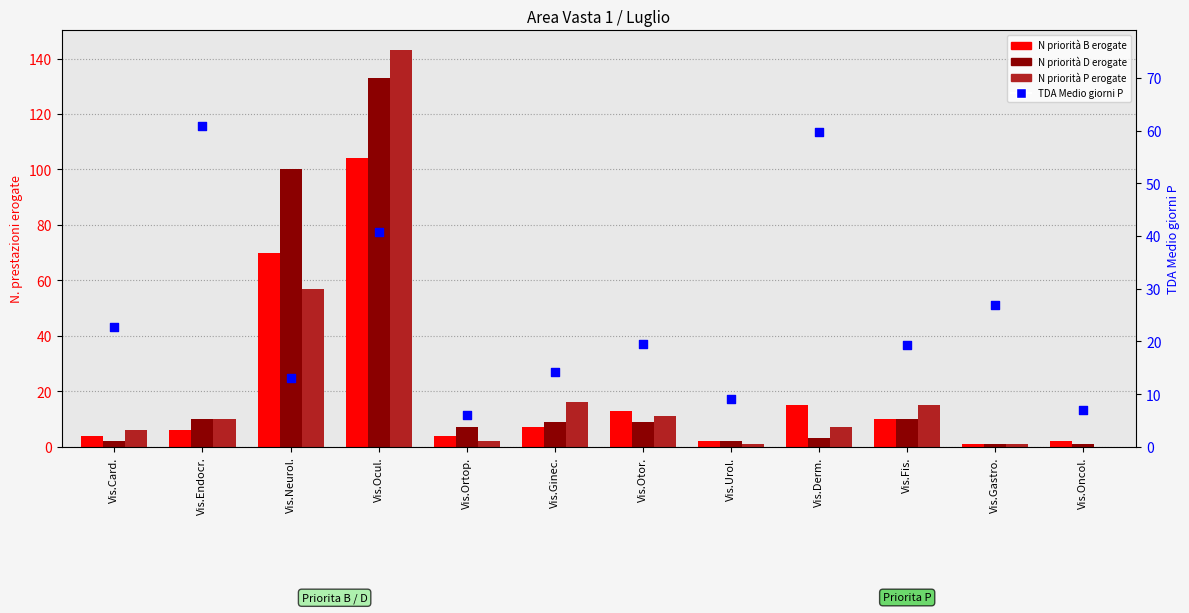

Which series reaches the maximum Y coordinate?

N priorità P